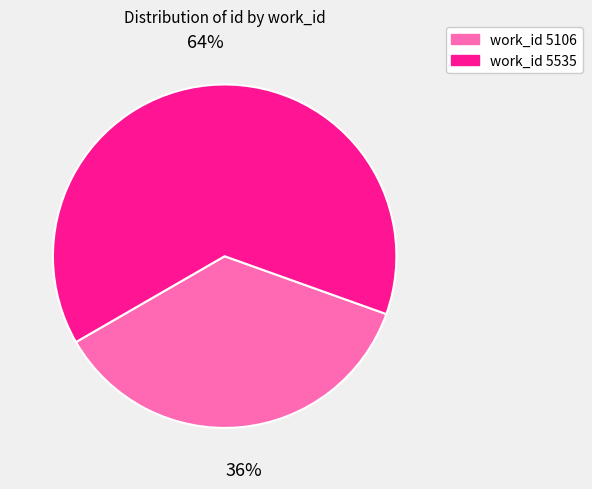

To the nearest percent, what is the difference between the largest and smallest slice percentages?

28%